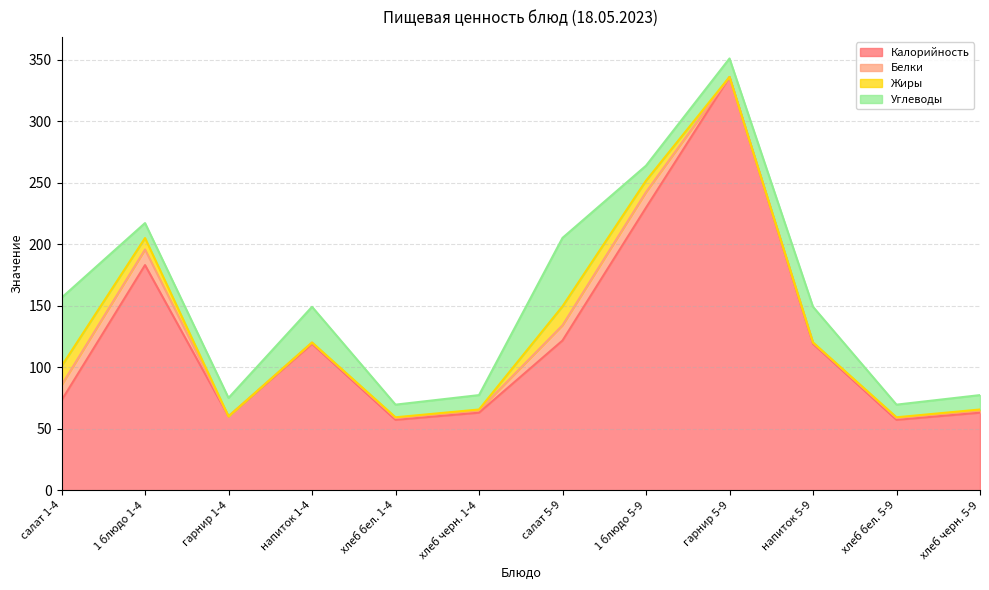

Rank the series by their maximum value, from lowest to highest.

Белки, Жиры, Углеводы, Калорийность